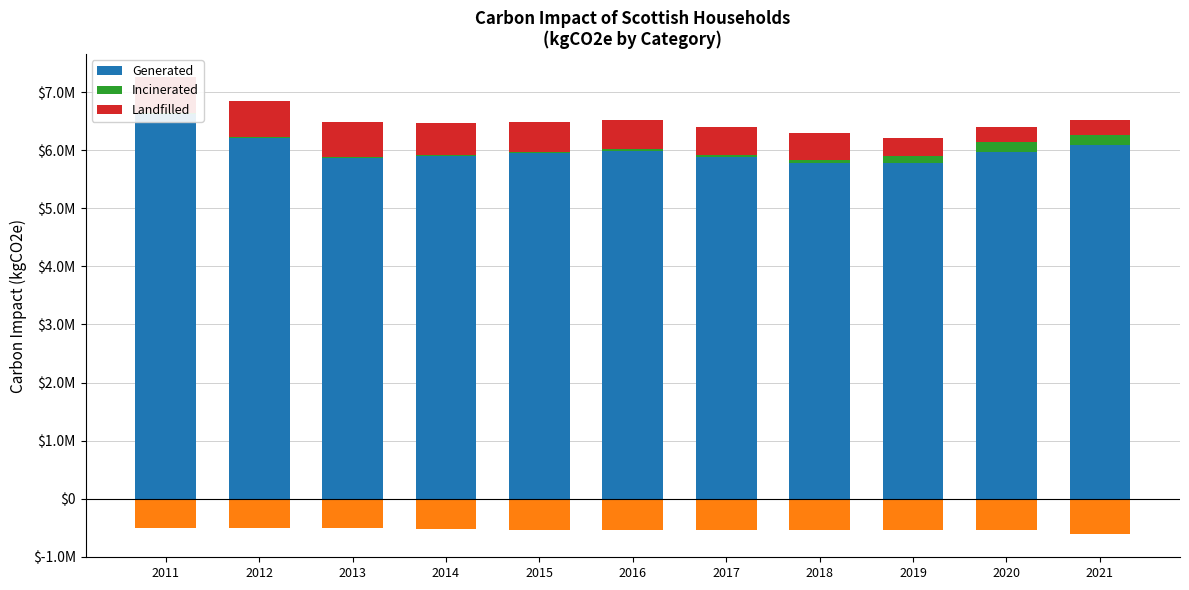

Reading left to right, extract all data points from this chart.

Generated: 2011=6622467.0	2012=6208226.0	2013=5872529.0	2014=5899606.0	2015=5946446.0	2016=5989298.0	2017=5881279.0	2018=5787925.0	2019=5775987.0	2020=5971181.0	2021=6089420.0
Incinerated: 2011=19155.8	2012=13035.3	2013=14599.0	2014=25716.0	2015=28013.0	2016=32508.0	2017=30110.0	2018=50914.0	2019=129682.0	2020=177346.0	2021=180569.0
Landfilled: 2011=626519.5	2012=621488.6	2013=596811.0	2014=540326.0	2015=506325.0	2016=496241.0	2017=491955.0	2018=464517.0	2019=307545.0	2020=244241.0	2021=247660.0